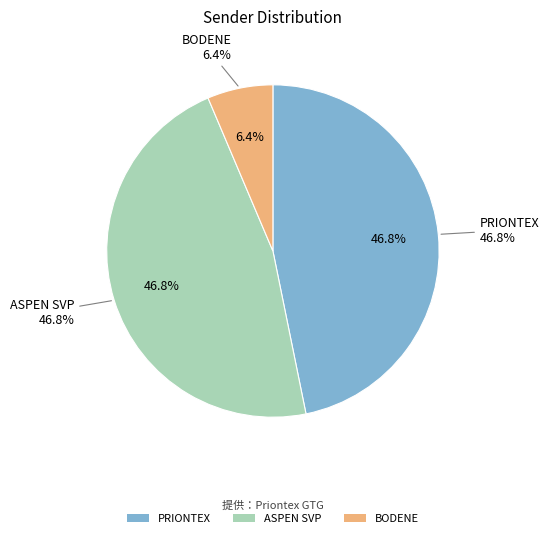

What is the smallest slice in the pie chart?

BODENE